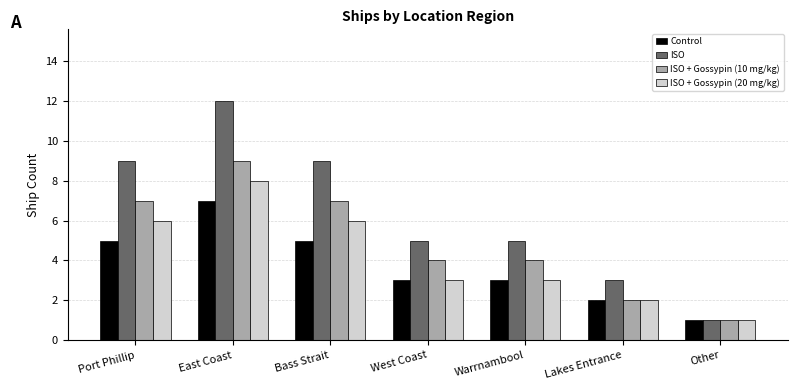

Which series has the largest total across all categories?

ISO